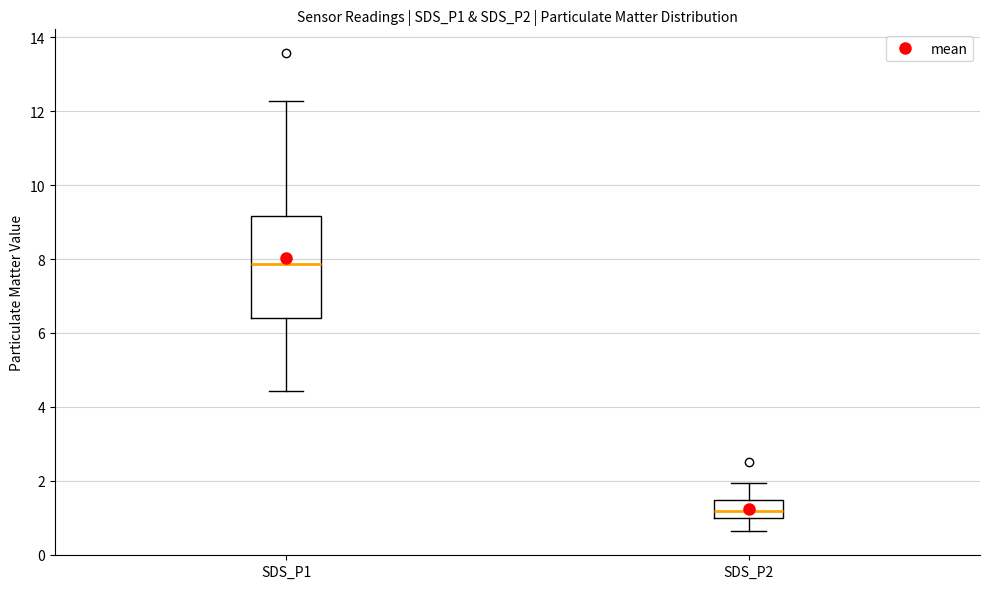

Reading left to right, read every box against the y-axis: the position of its median line, the range the box covers, and the ends of its whiskers. The values are not printed on the chart, so give them approximately, as read against the axis.

SDS_P1: median 7.8, box 6.4 to 9.2, whiskers 4.4 to 12.2
SDS_P2: median 1.2, box 1.0 to 1.4, whiskers 0.6 to 2.0